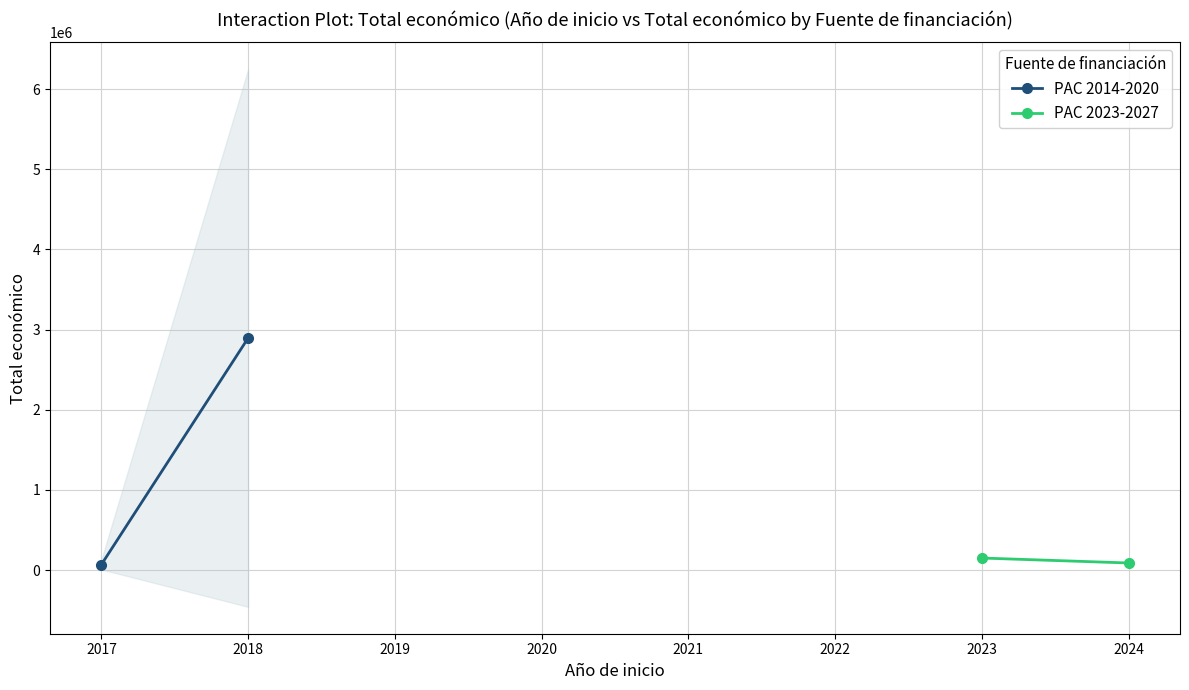

The PAC 2014-2020 series shows 3775631.2 at 2018. True or false?

False